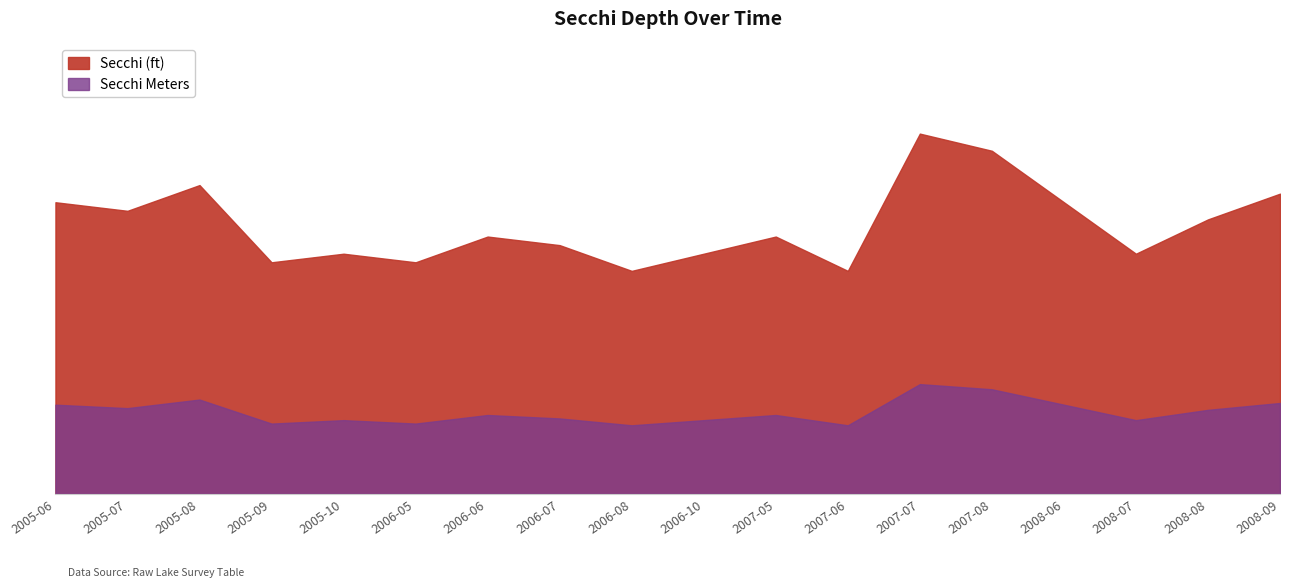

What is the spread (max minus min) of values at 2005-06?

11.8